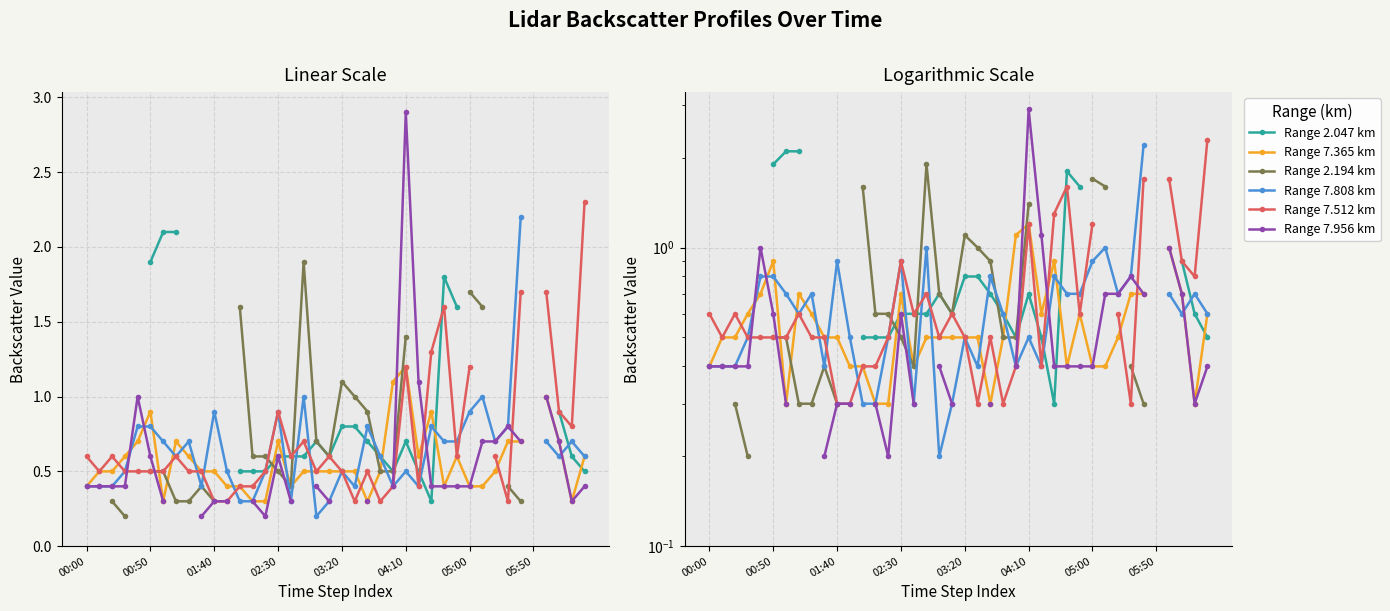

Which label corresponds to the smallest value in the chart?

02:30